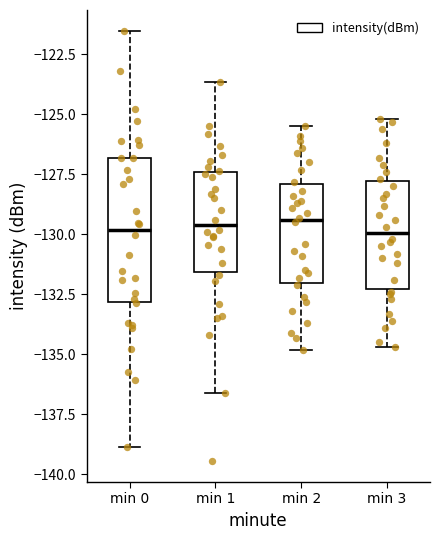

Reading left to right, read every box against the y-axis: the position of its median line, the range the box covers, and the ends of its whiskers. The values are not printed on the chart, so give them approximately, as read against the axis.

min 0: median -130.0, box -133.0 to -127.0, whiskers -139.0 to -121.5
min 1: median -129.5, box -131.5 to -127.5, whiskers -136.5 to -123.5
min 2: median -129.5, box -132.0 to -128.0, whiskers -135.0 to -125.5
min 3: median -130.0, box -132.5 to -128.0, whiskers -134.5 to -125.0